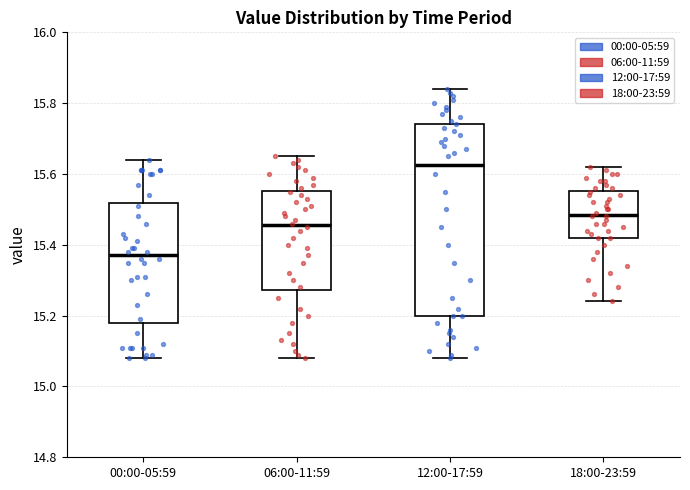

Where does the upper whisker of the box for 00:00-05:59 end on the y-axis? The values are not printed on the chart, so give them approximately, as read against the axis.

15.64